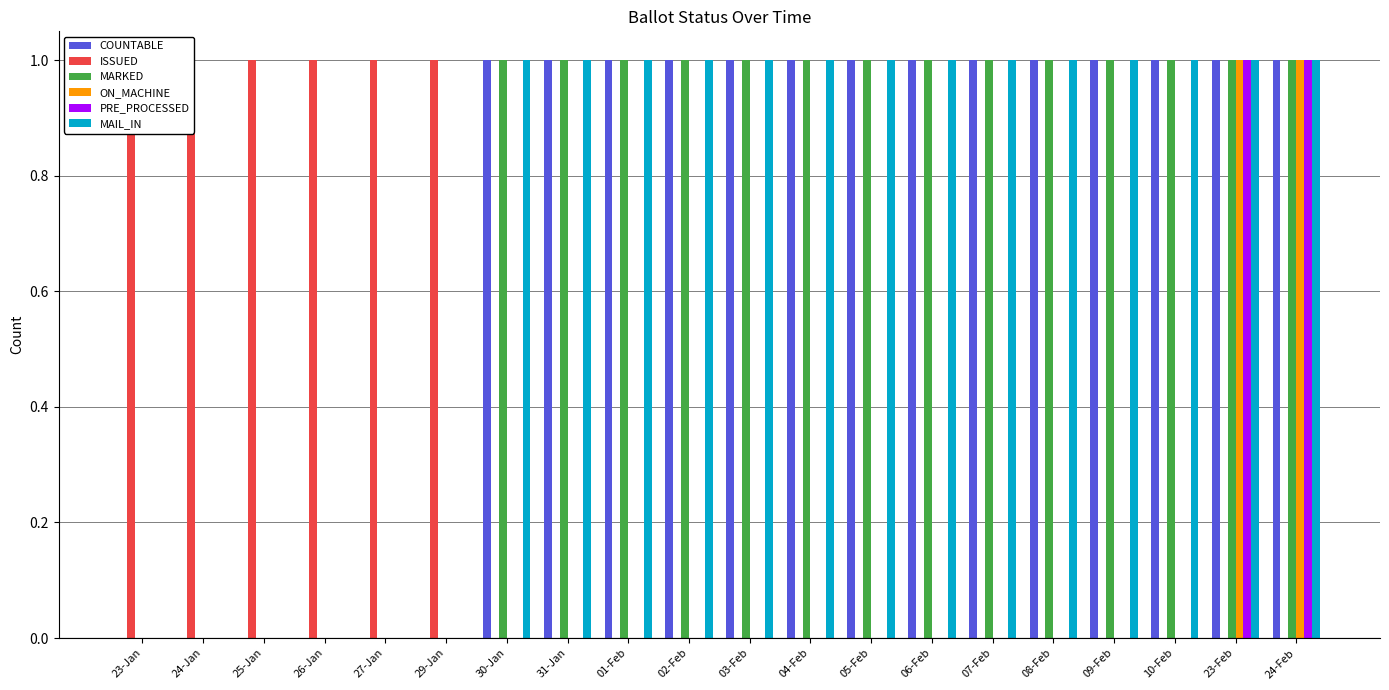

True or false: MARKED has a value of 1 at 08-Feb.

True